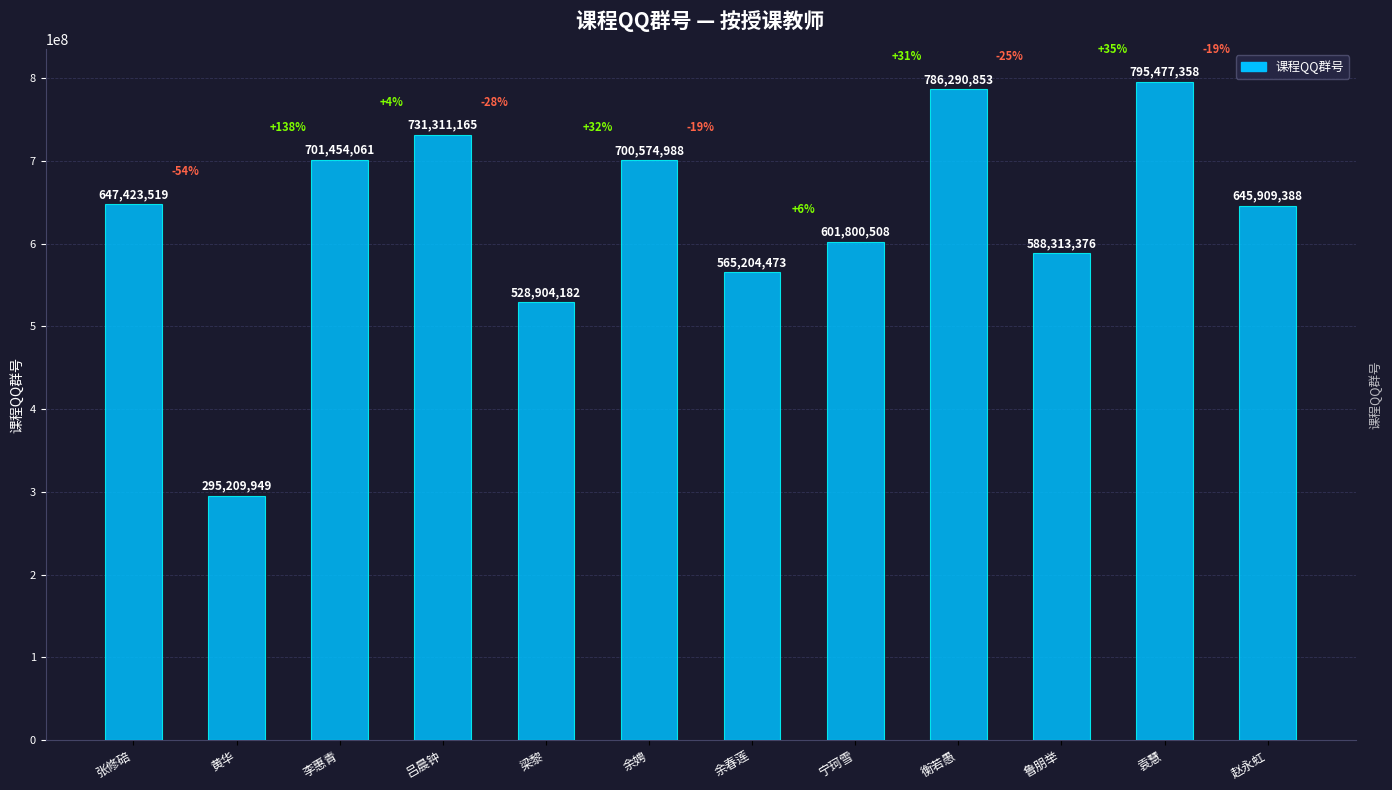

How many values are below 647423519?

6